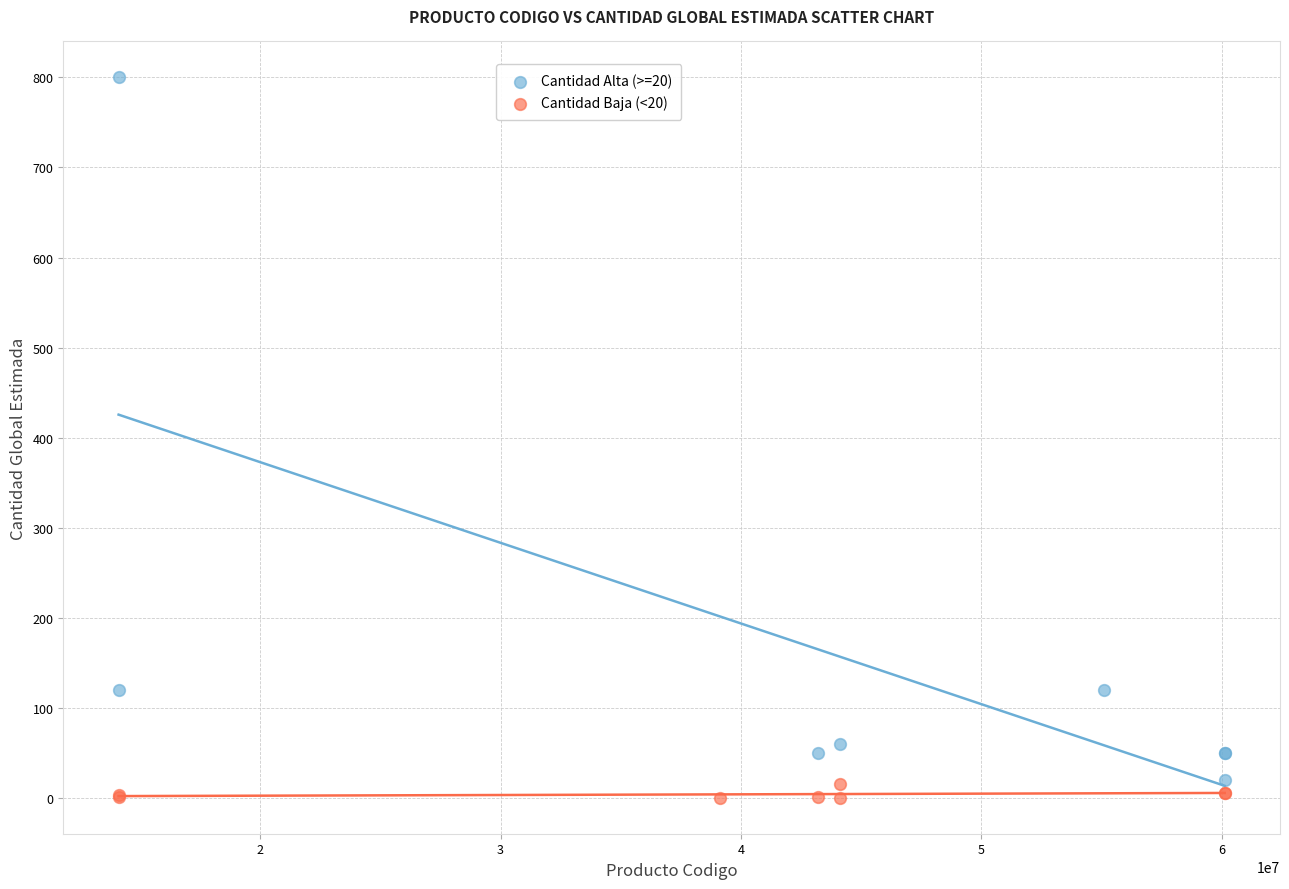

Which series contains the highest Y value?

Cantidad Alta (>=20)